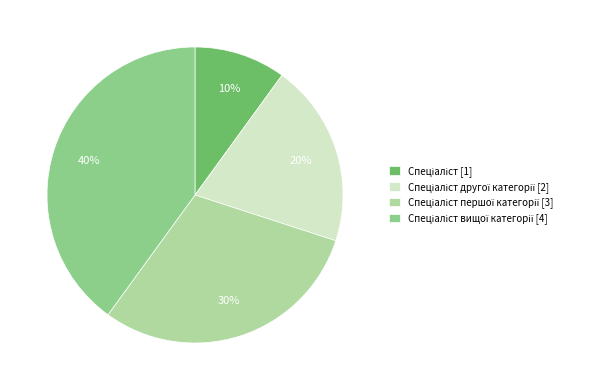

Does any single category account for the majority?

No